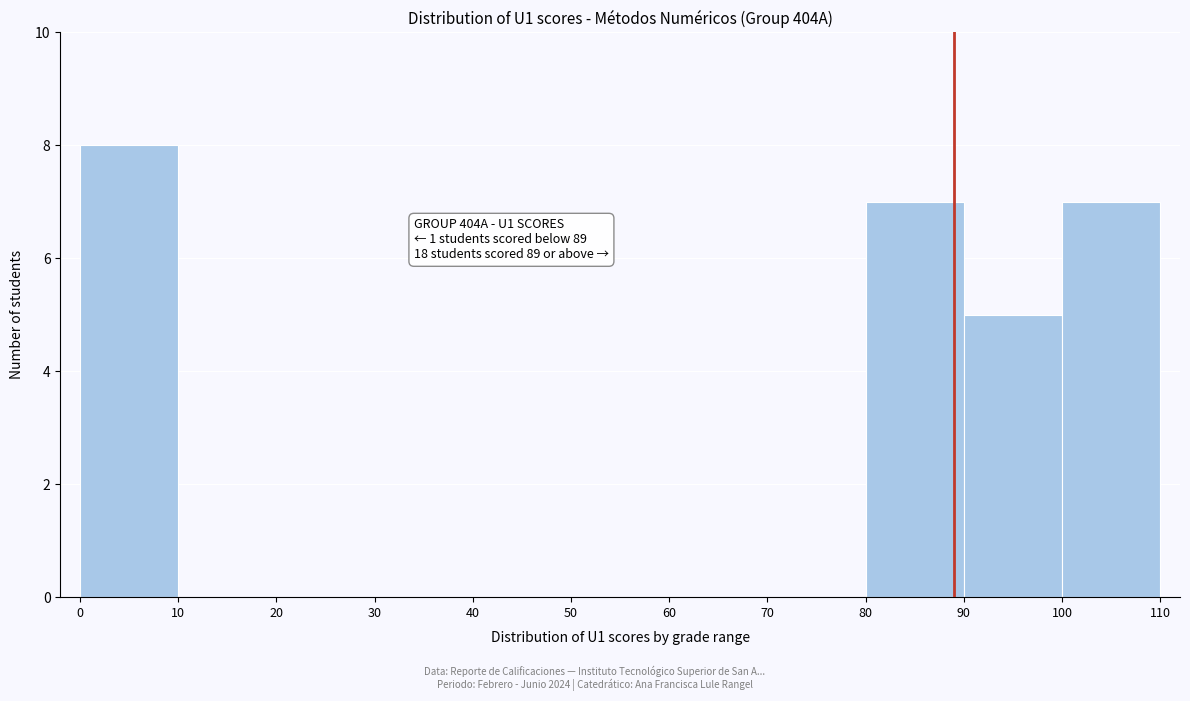

Which range on the x-axis has the tallest bar?

0 to 10